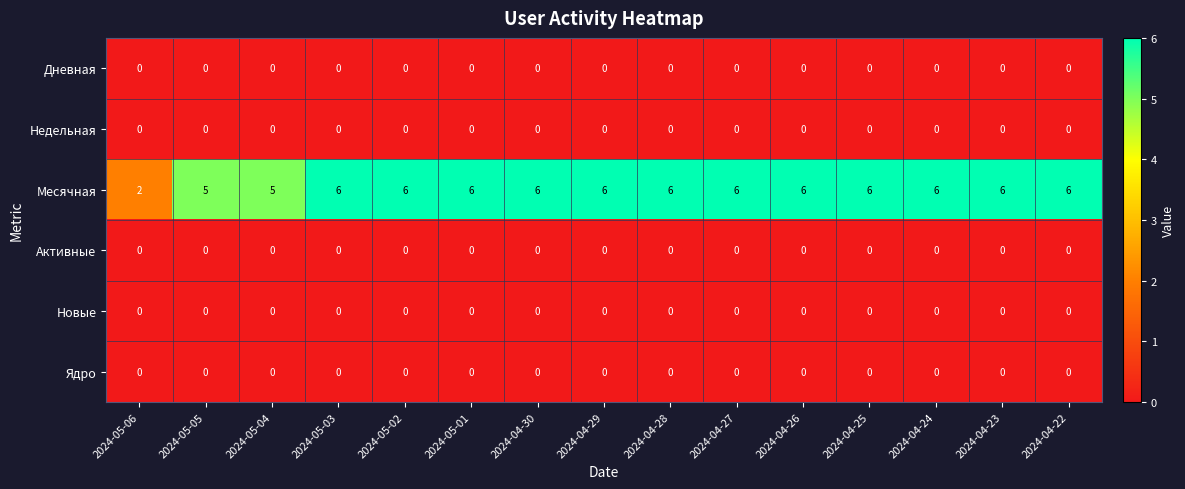

What is the spread (max minus min) of values at 2024-04-26?

6